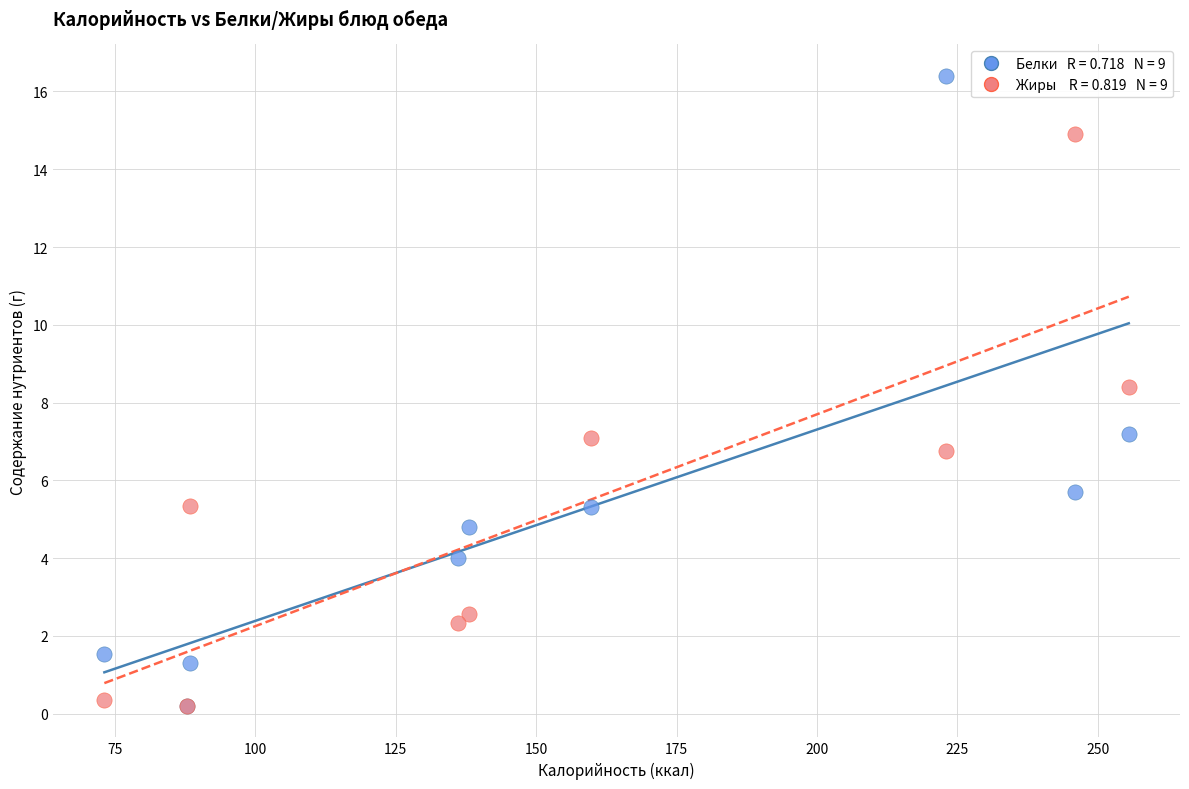

Across all series, what Y value is closest to 8?

8.4